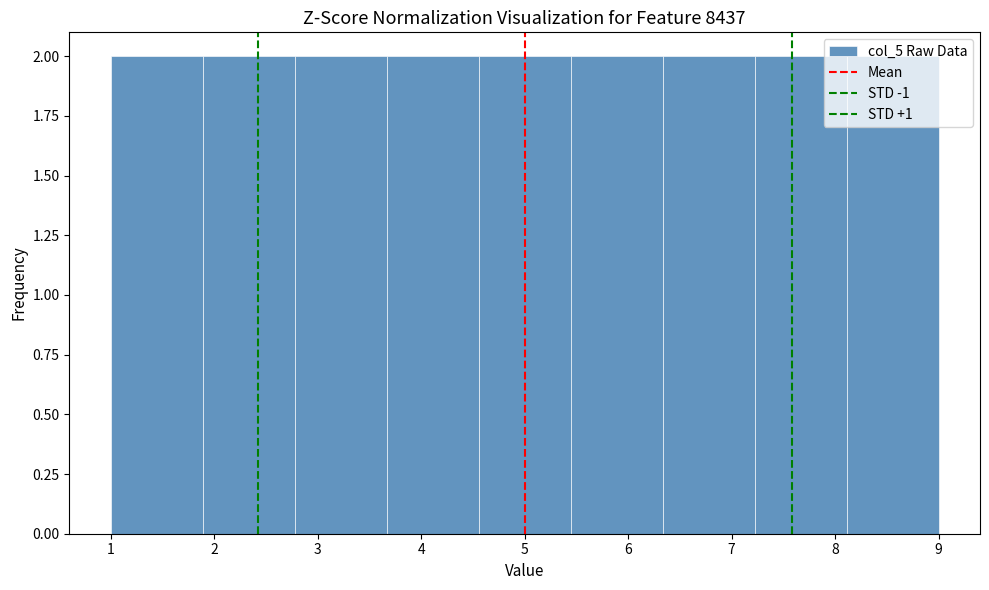

Reading left to right, list every bar in this chart as the range it spans on the x-axis followed by its height. Neither the bar edges nor the heights are printed on the chart, so give them approximately, as read against the axes.

1.0 to 1.9: 2
1.9 to 2.8: 2
2.8 to 3.7: 2
3.7 to 4.6: 2
4.6 to 5.4: 2
5.4 to 6.3: 2
6.3 to 7.2: 2
7.2 to 8.1: 2
8.1 to 9.0: 2